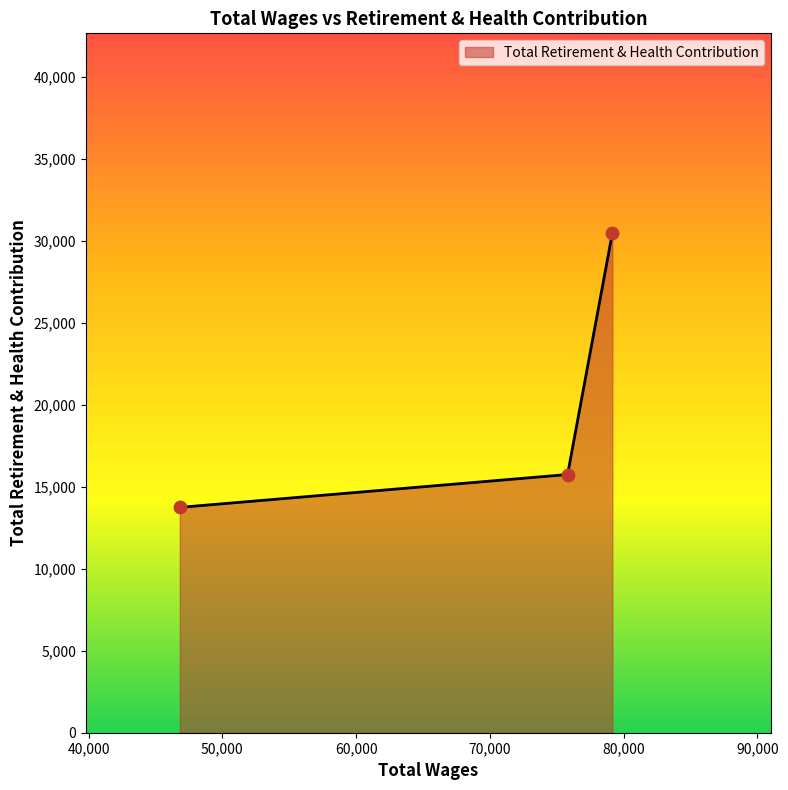

What is the difference between the maximum and minimum values?

16718